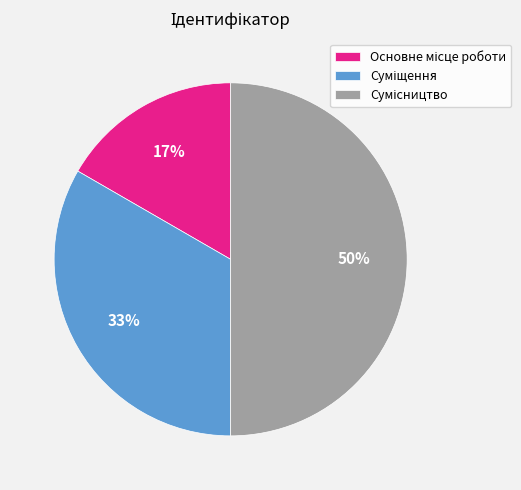

To the nearest percent, what is the difference between the largest and smallest slice percentages?

33%